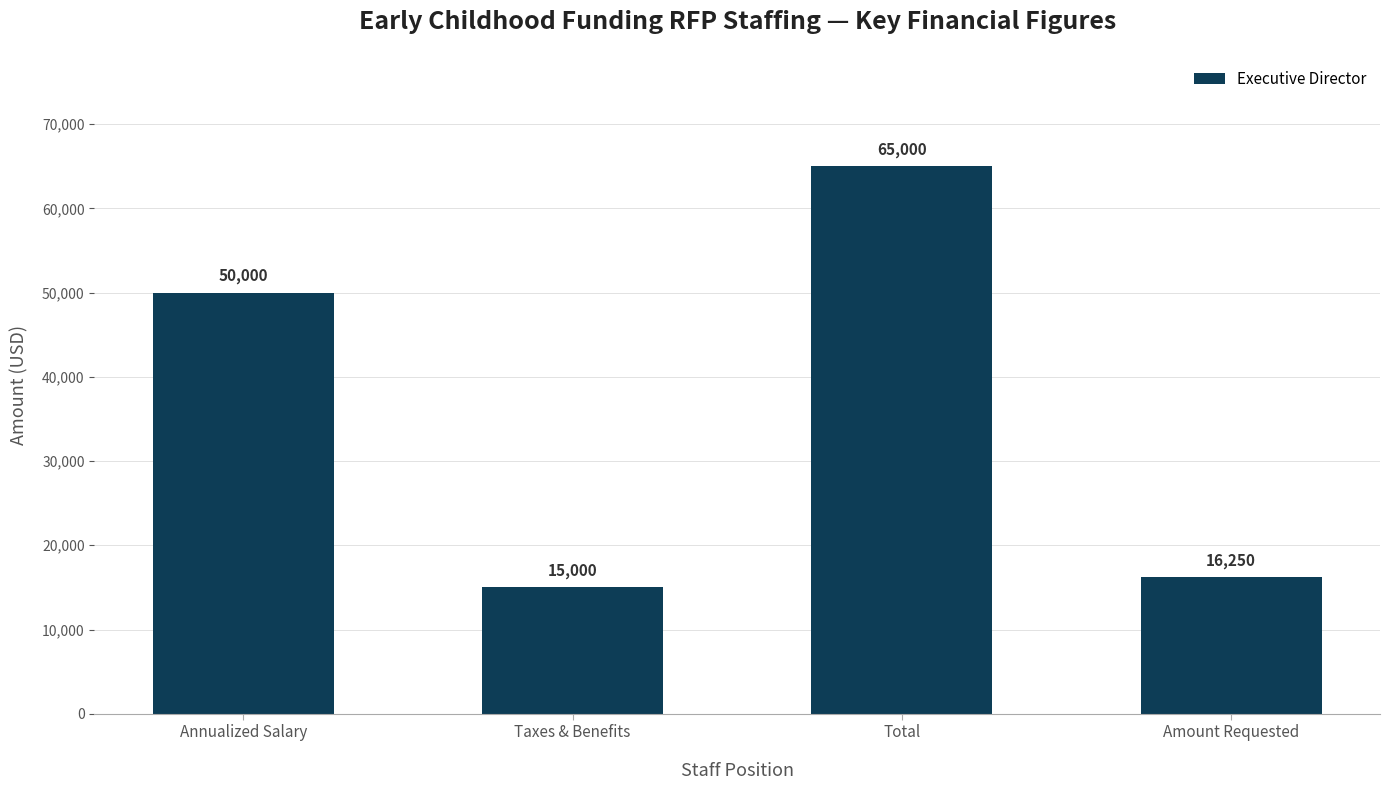

What is the minimum value shown in the chart?

15000